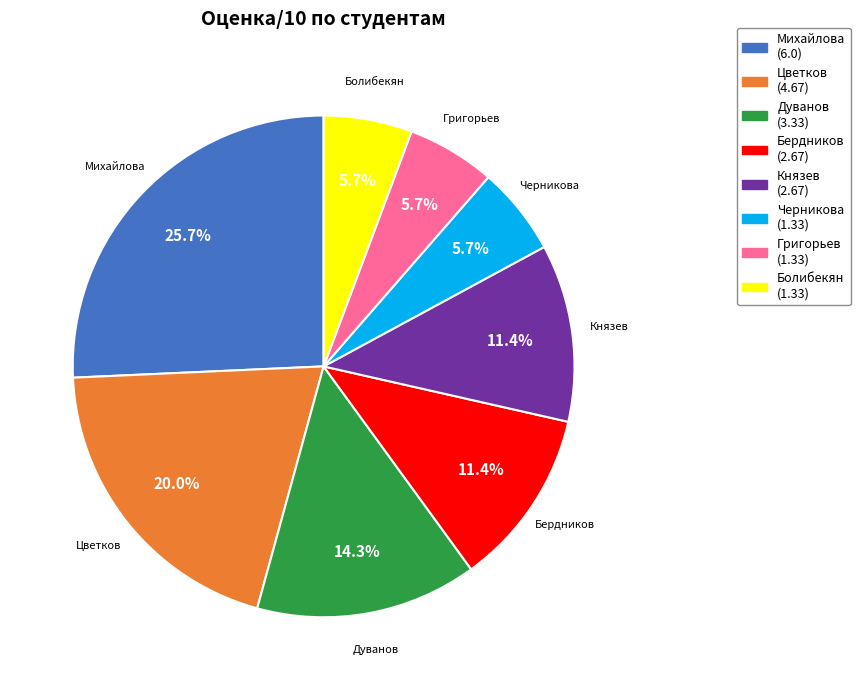

Count the number of slices in the pie.

8